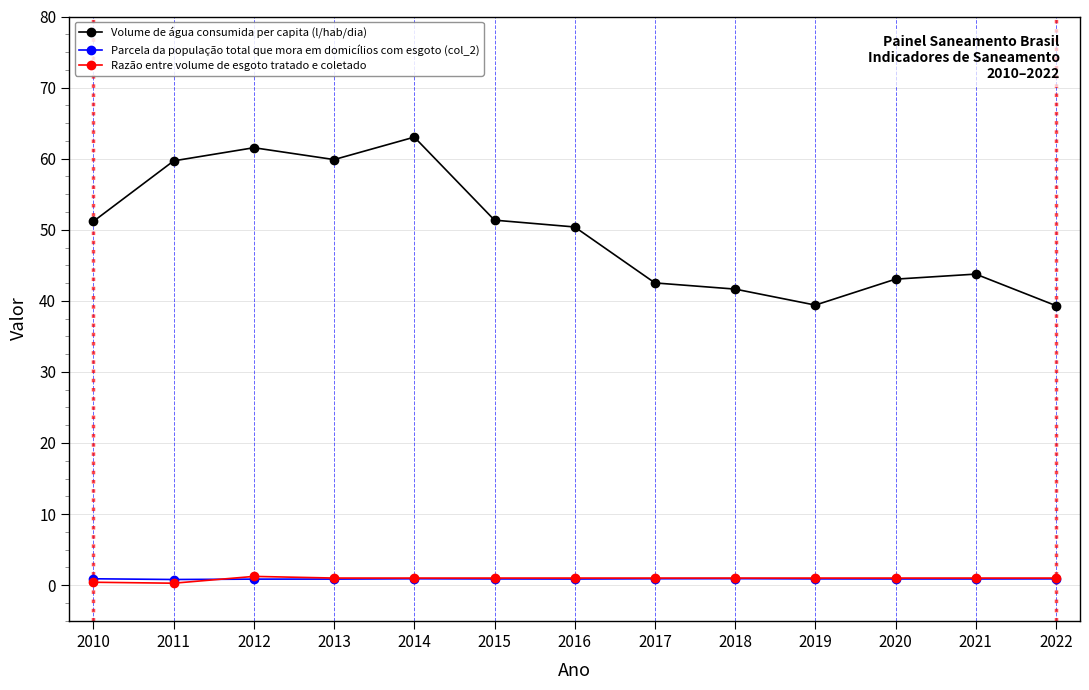

What is the maximum value for Volume de água consumida per capita (l/hab/dia)?

63.0